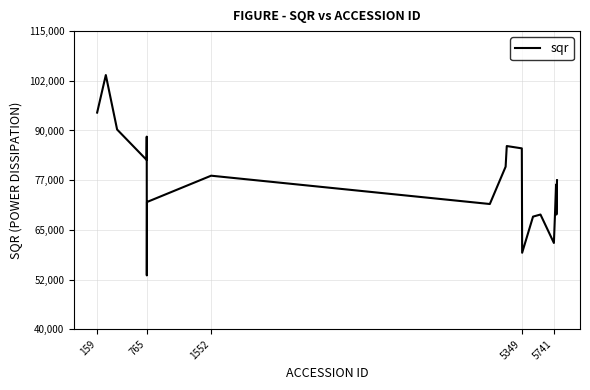

What is the minimum value shown in the chart?

53552.1